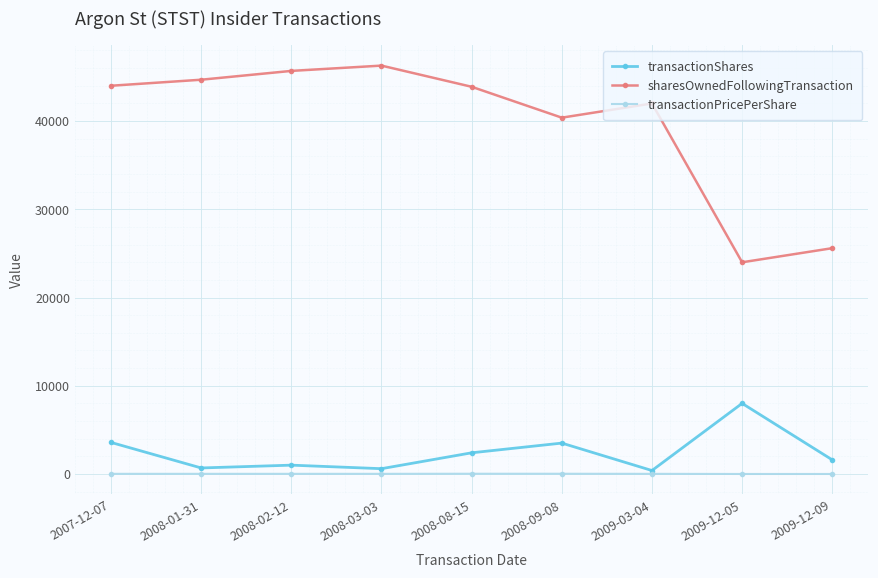

What is the label of the 4th point from the left?

2008-03-03